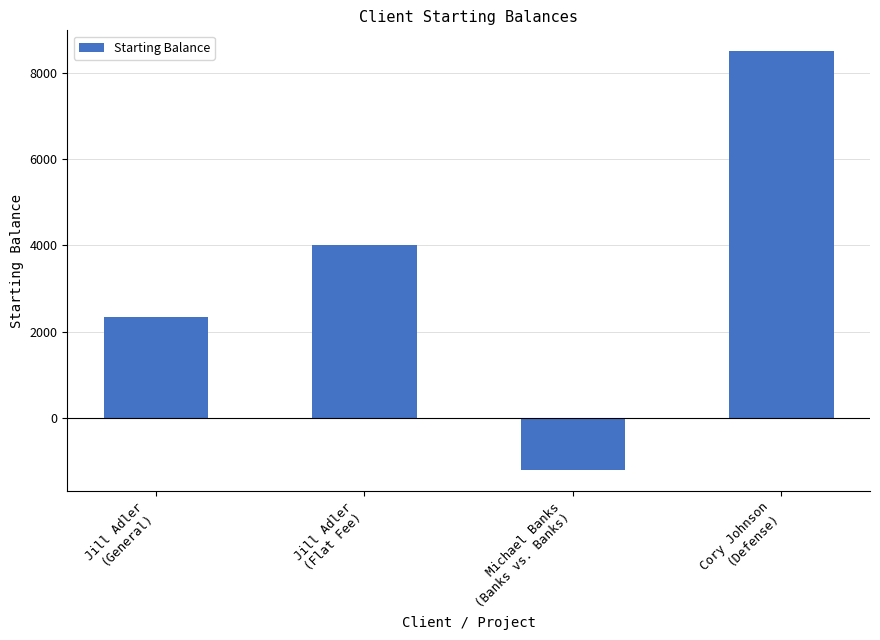

The chart shows a value of 5699.2 at Jill Adler
(Flat Fee). True or false?

False